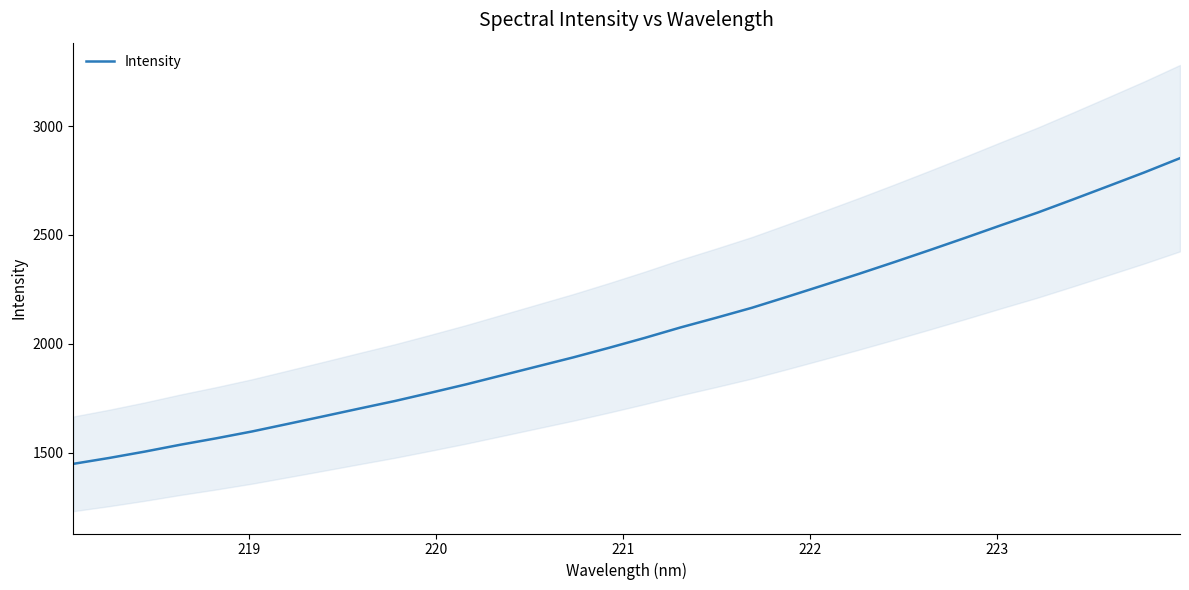

The chart shows a value of 728.7 at 20. True or false?

False